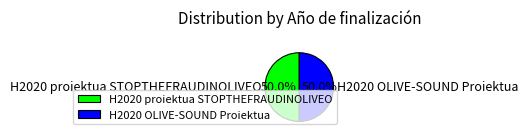

To the nearest percent, what is the average slice percentage?

50%